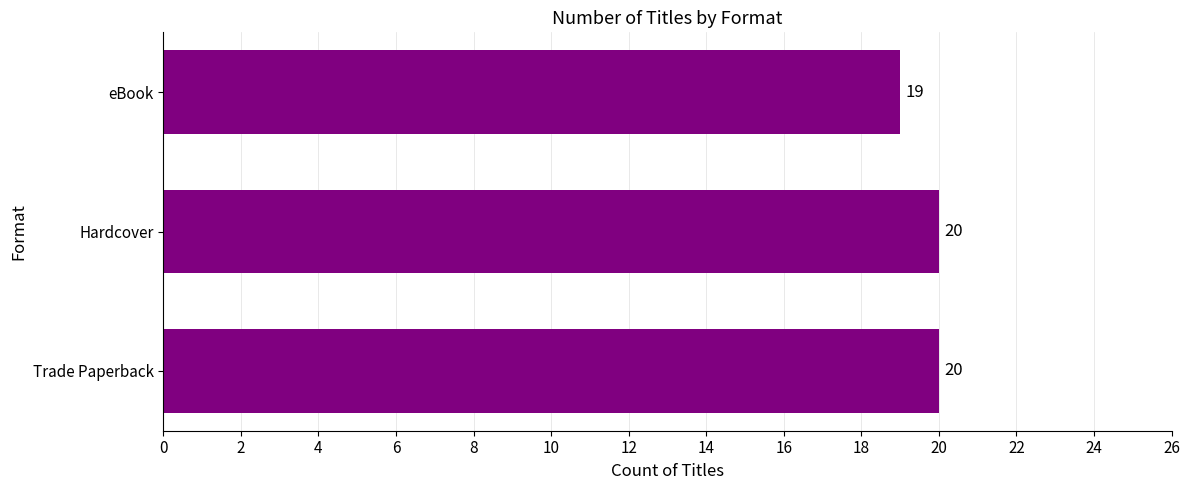

Is it true that the value at eBook is 4?

False